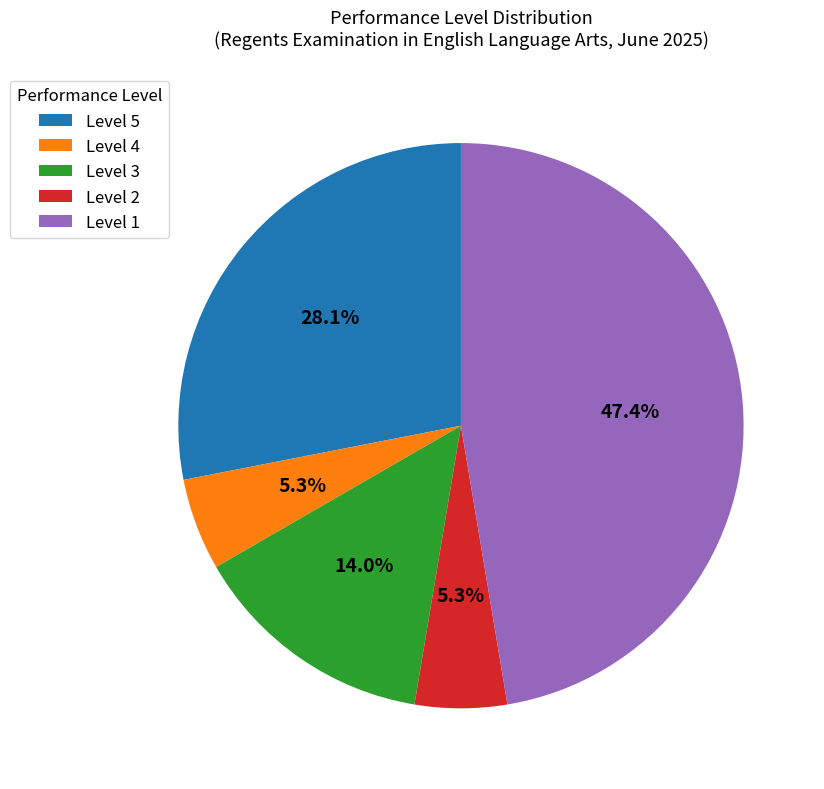

What portion of the pie excludes Level 1?

52.6%